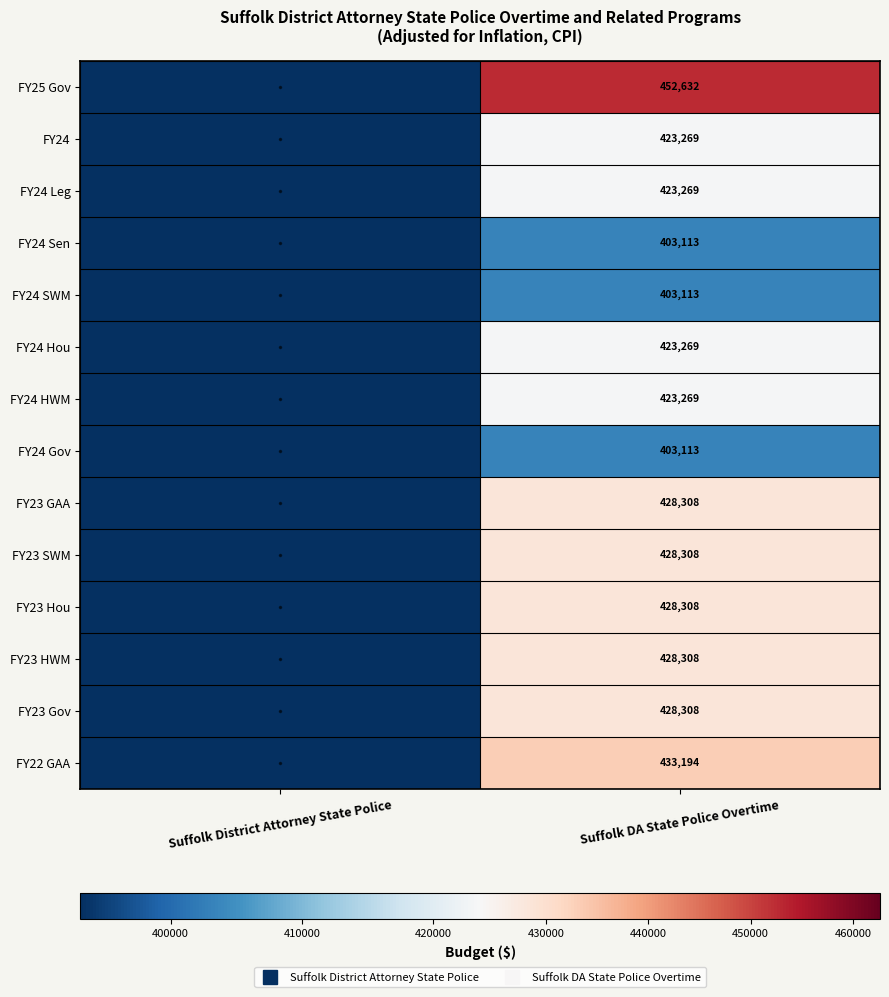

At which label is FY25 Gov closest to 226316?

Suffolk District Attorney State Police